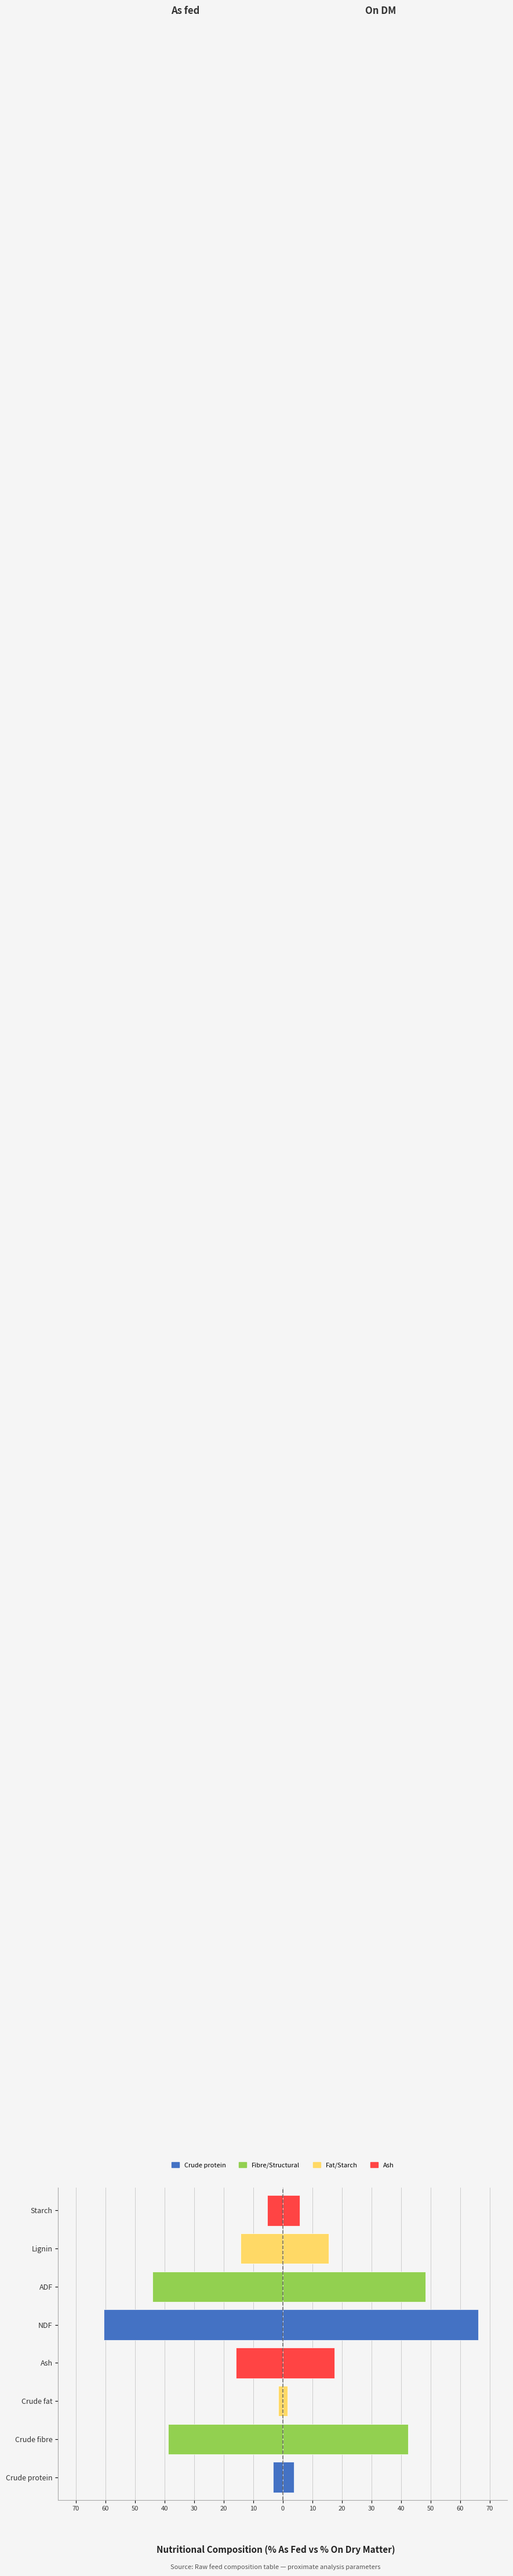

Is the value of As fed at 20 greater than the value of On DM at 30?

No